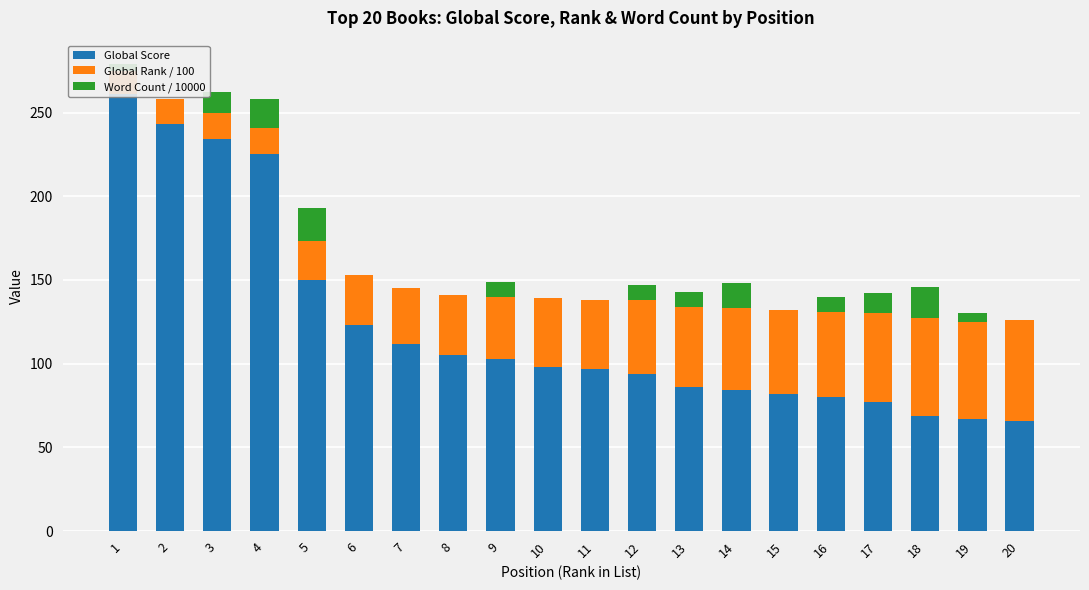

Reading left to right, what are all the values shown in this chart?

Global Score: 261	243	234	225	150	123	112	105	103	98	97	94	86	84	82	80	77	69	67	66
Global Rank / 100: 14	15	16	16	23	30	33	36	37	41	41	44	48	49	50	51	53	58	58	60
Word Count / 10000: 4	0	12	17	20	0	0	0	9	0	0	9	9	15	0	9	12	19	5	0